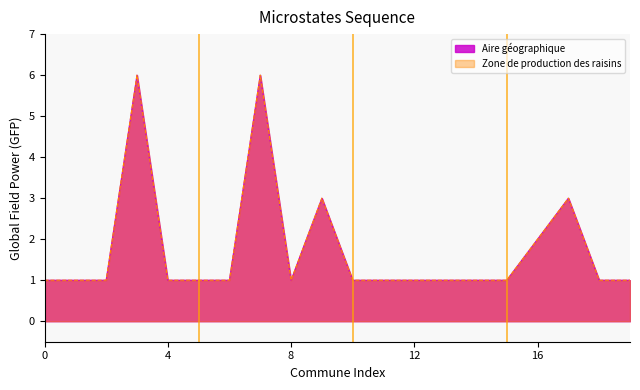

How many categories are shown in the chart?

20